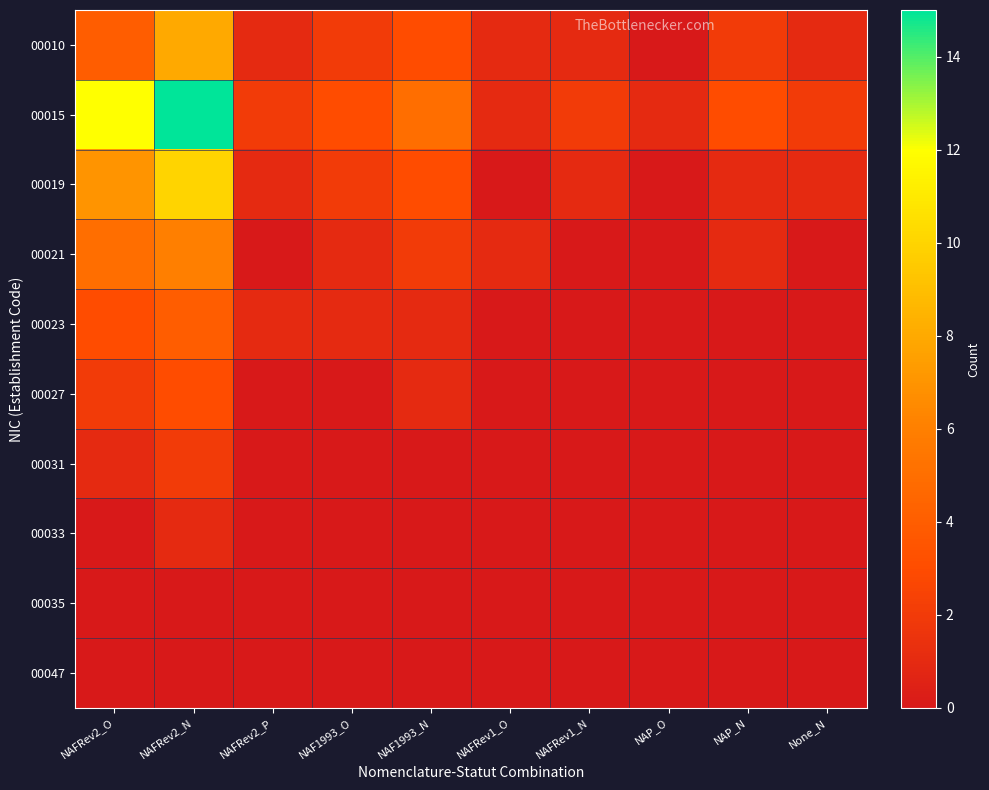

Which label corresponds to the largest value in the chart?

NAFRev2_N